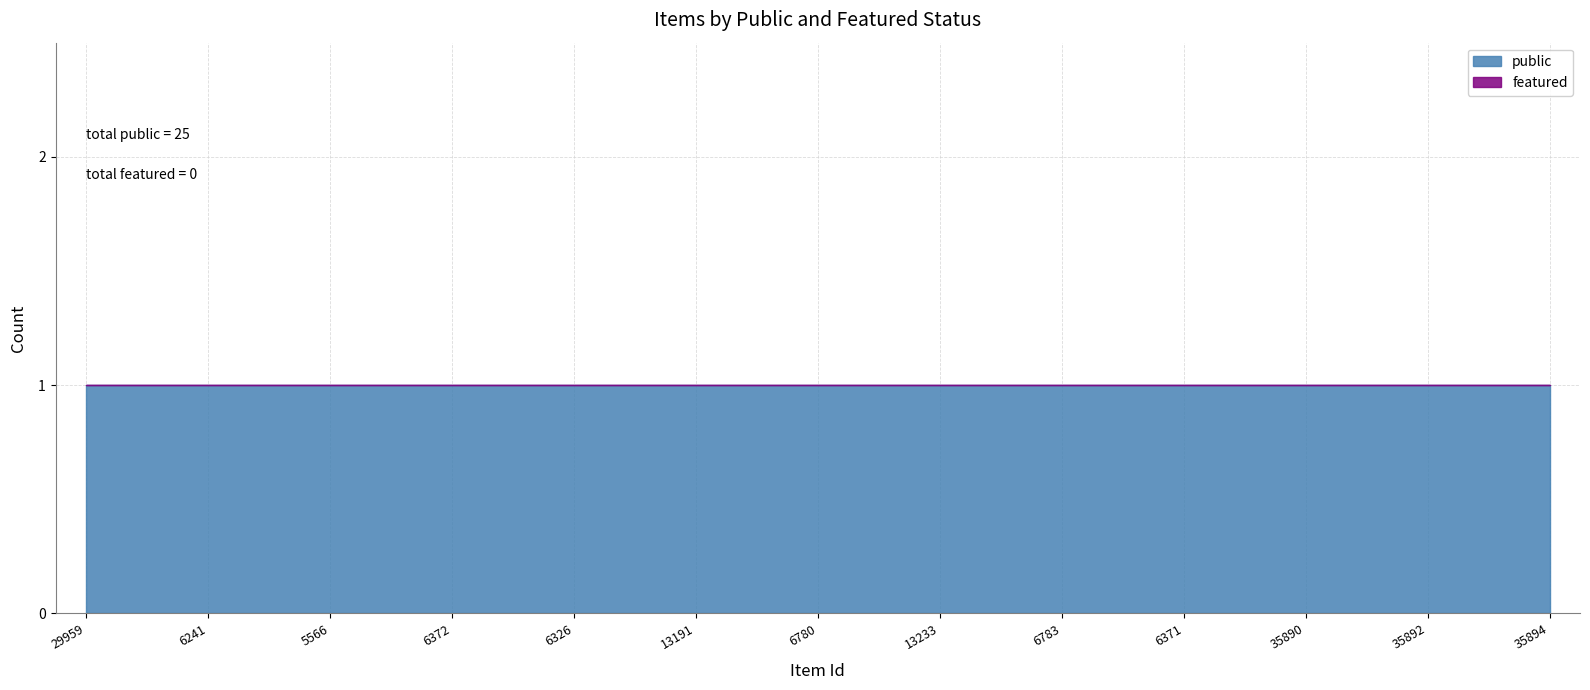

Which label corresponds to the smallest value in the chart?

29959